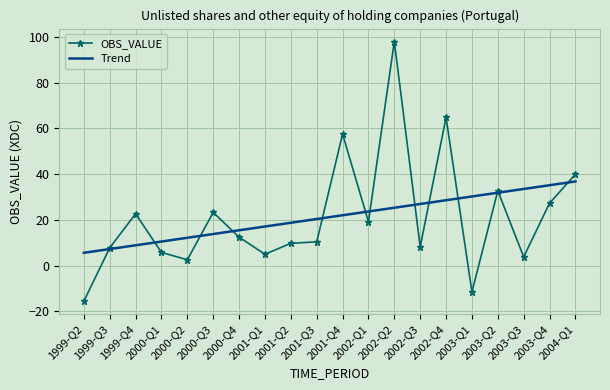

The value of Trend at 2000-Q1 is 10.5. True or false?

True